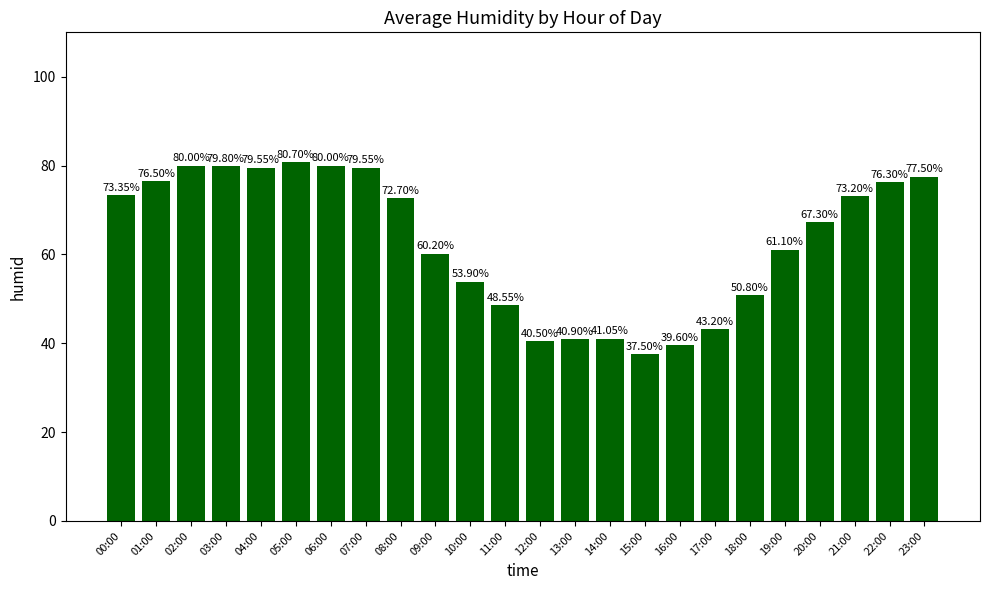

What is the sum of all values?

1513.8